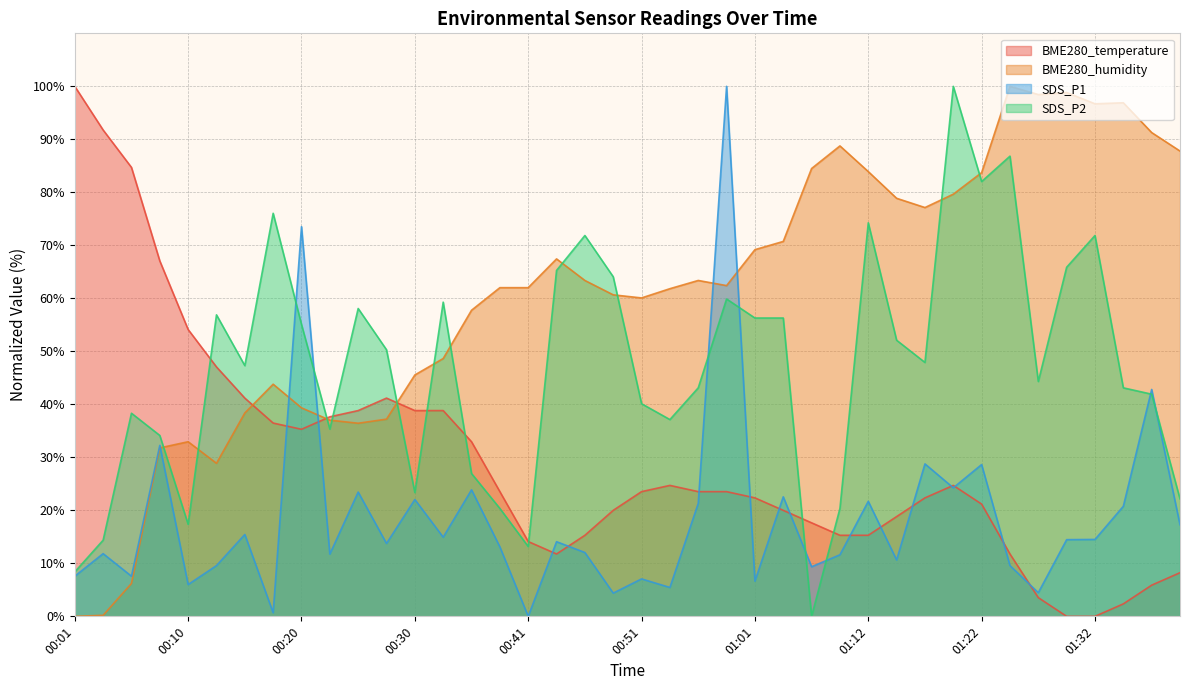

Between 01:22 and 01:30, which series saw the biggest shift?

BME280_temperature